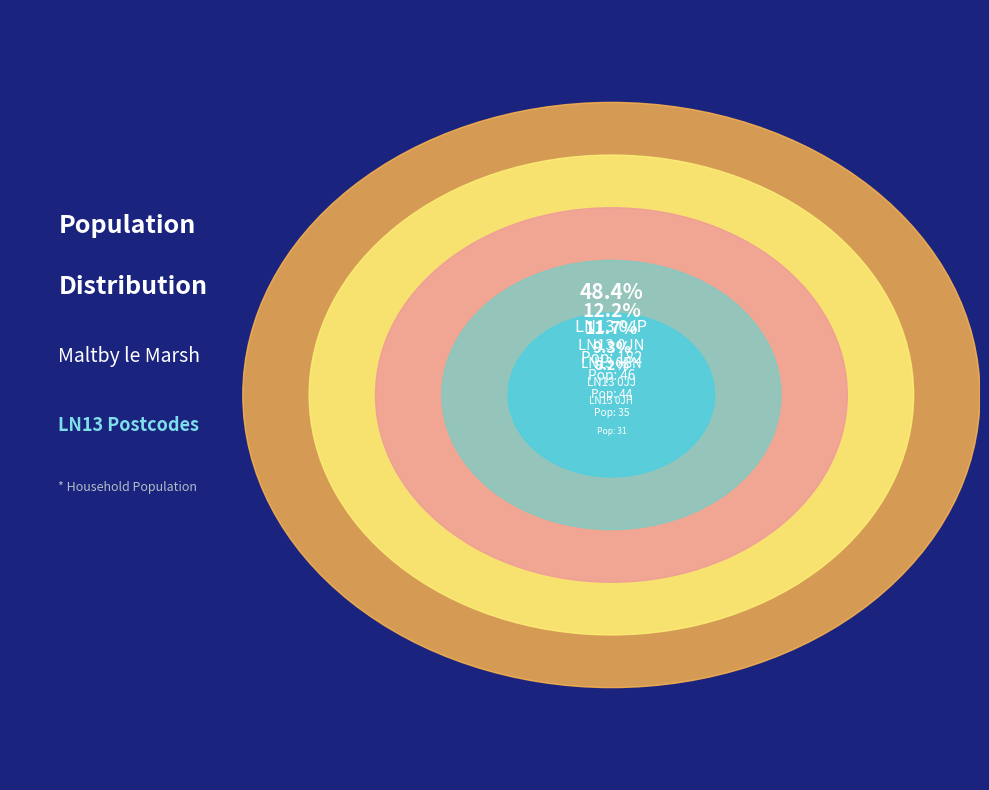

How much of the chart is everything except LN13 0JN?

87.8%